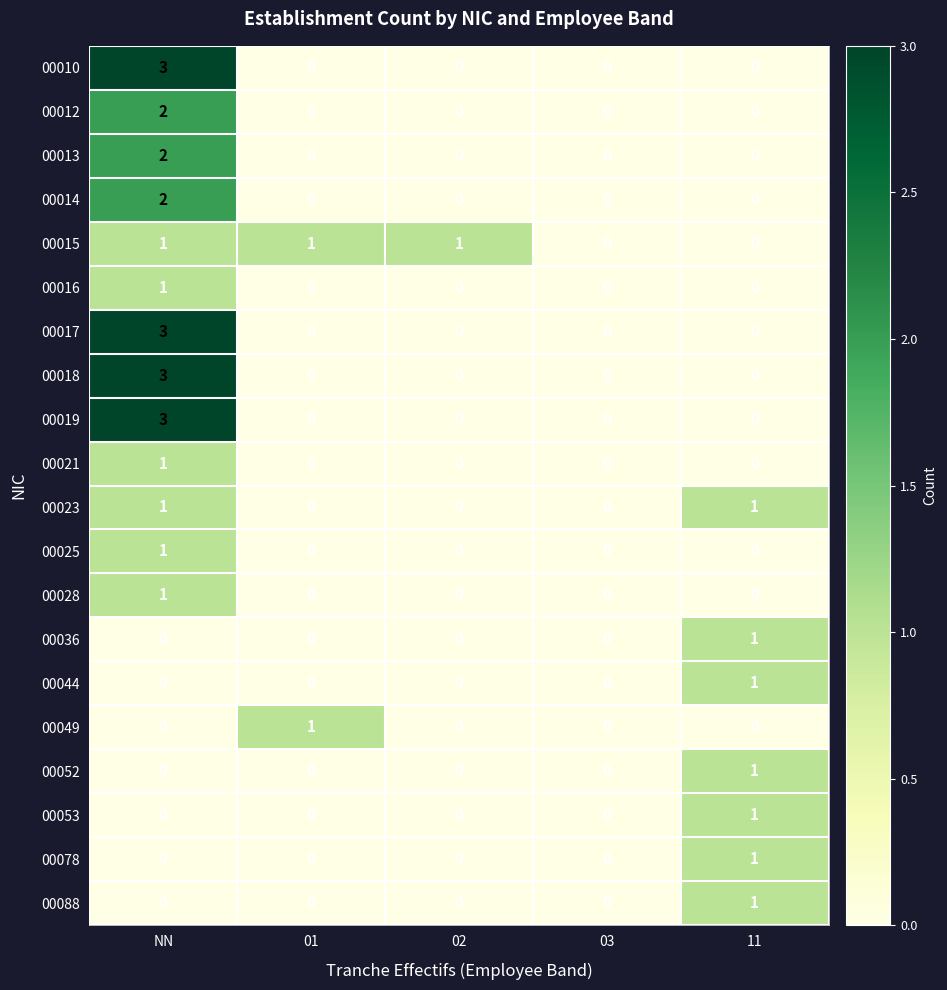

The value of 00078 at 11 is 1. True or false?

True